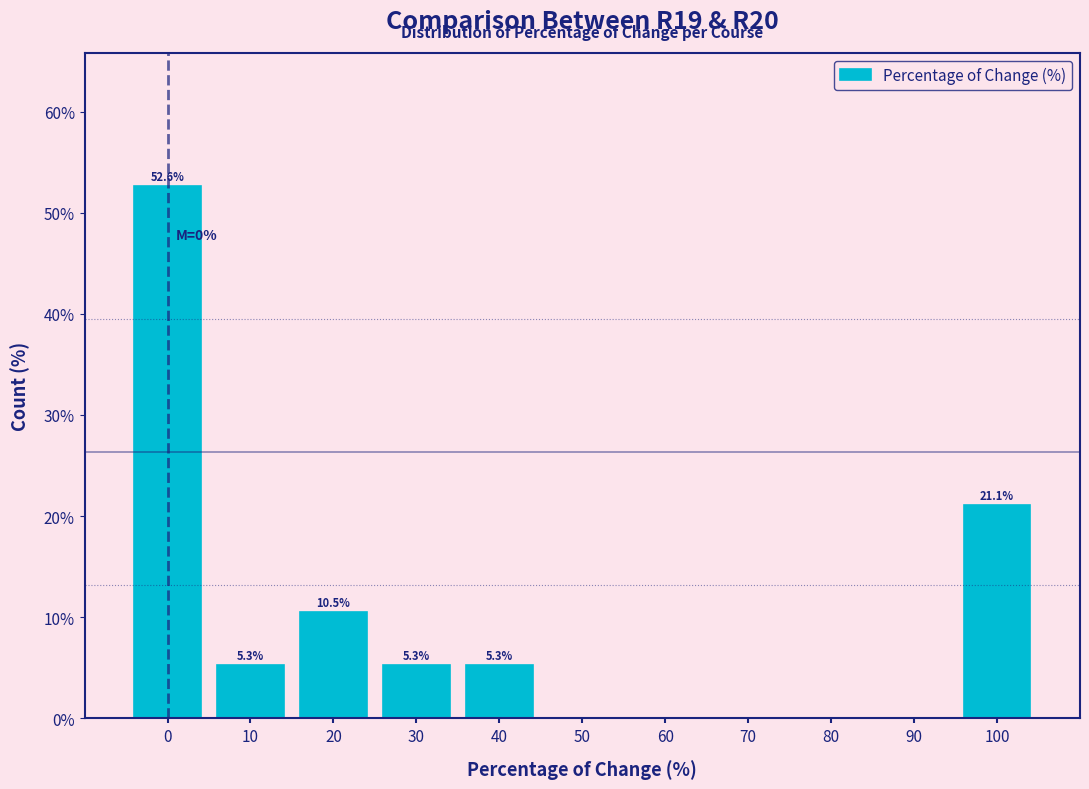

Which range on the x-axis has the tallest bar?

-5 to 5